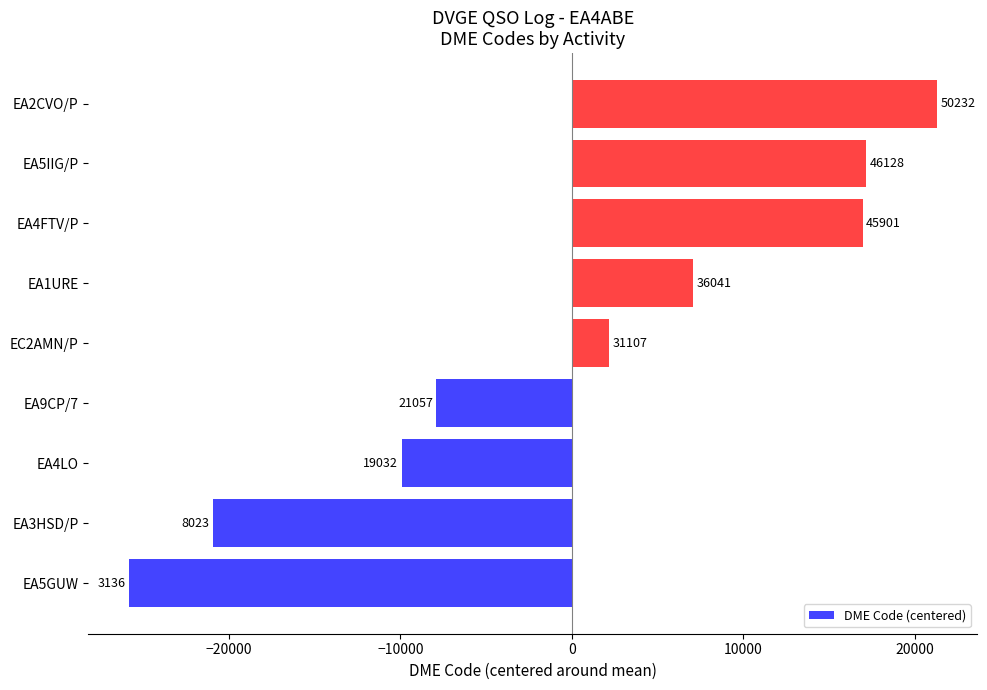

How many bars are there in total?

9